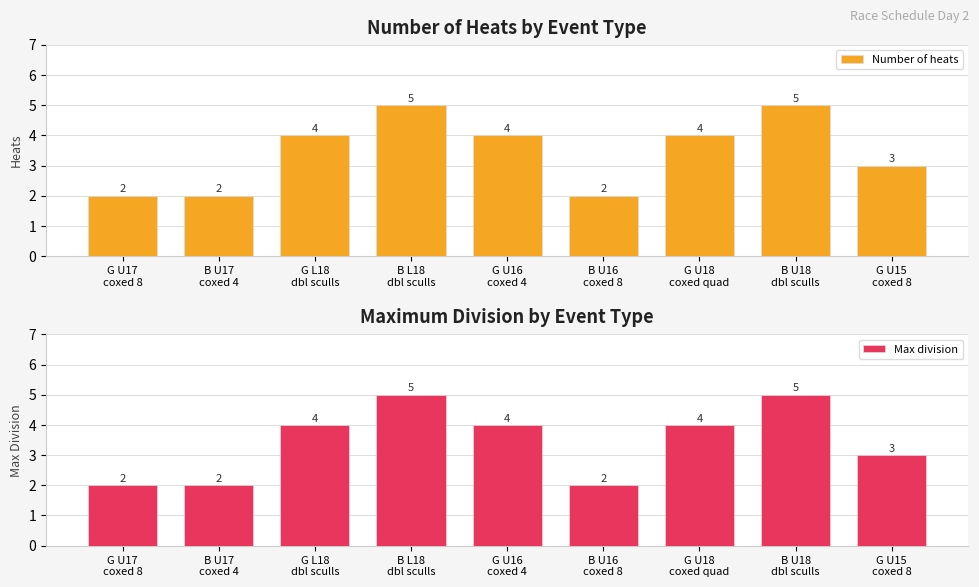

What is the highest value of the Number of heats series?

5